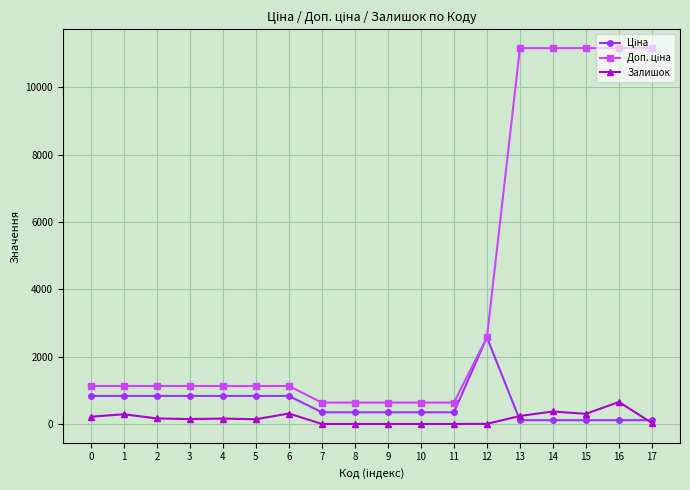

What is the maximum value shown in the chart?

11169.0